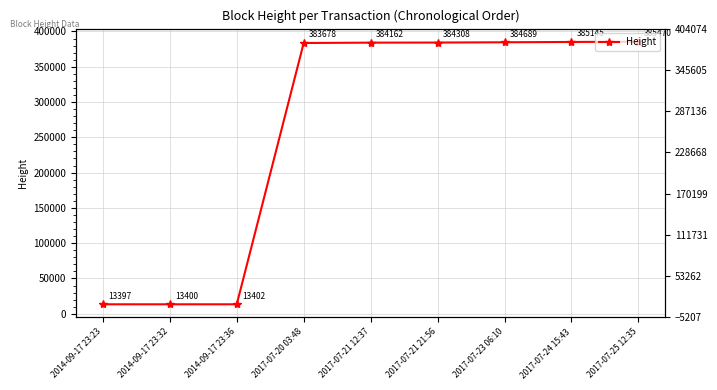

List the labels in order of value, largest first.

2017-07-25 12:35, 2017-07-24 15:43, 2017-07-23 06:10, 2017-07-21 21:56, 2017-07-21 12:37, 2017-07-20 03:48, 2014-09-17 23:36, 2014-09-17 23:32, 2014-09-17 23:23